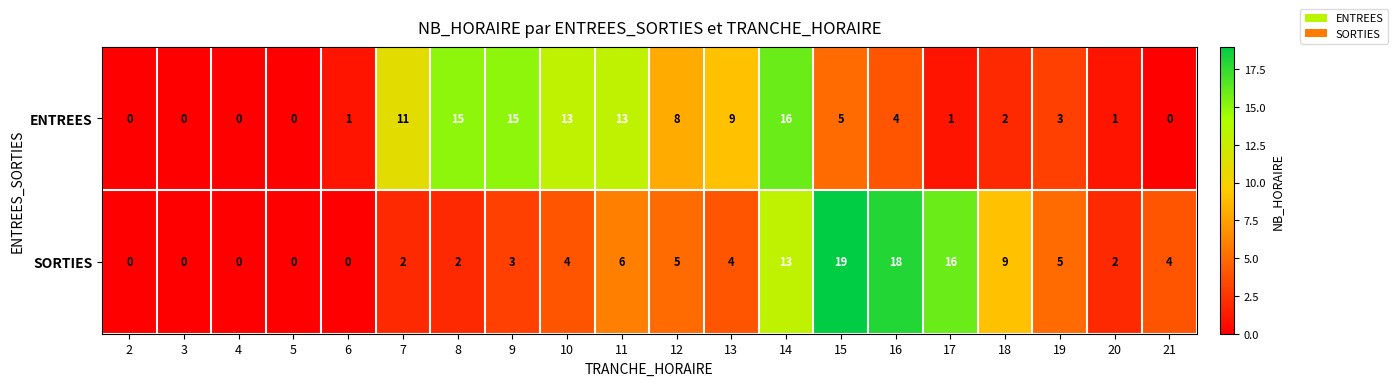

Which series has the widest spread of values?

SORTIES